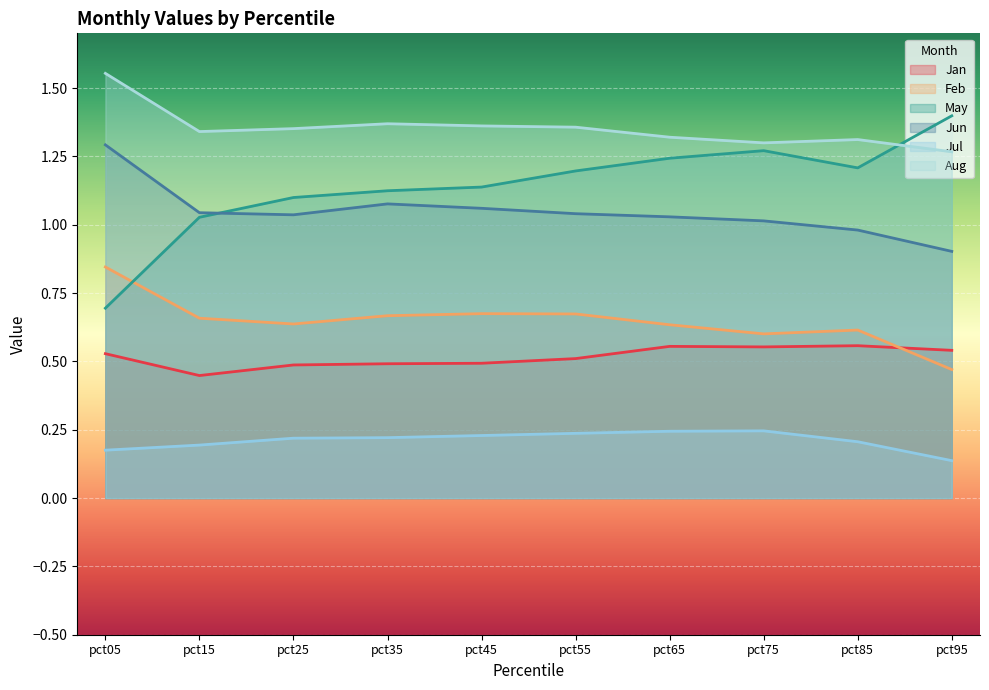

How many data points does each series have?

10